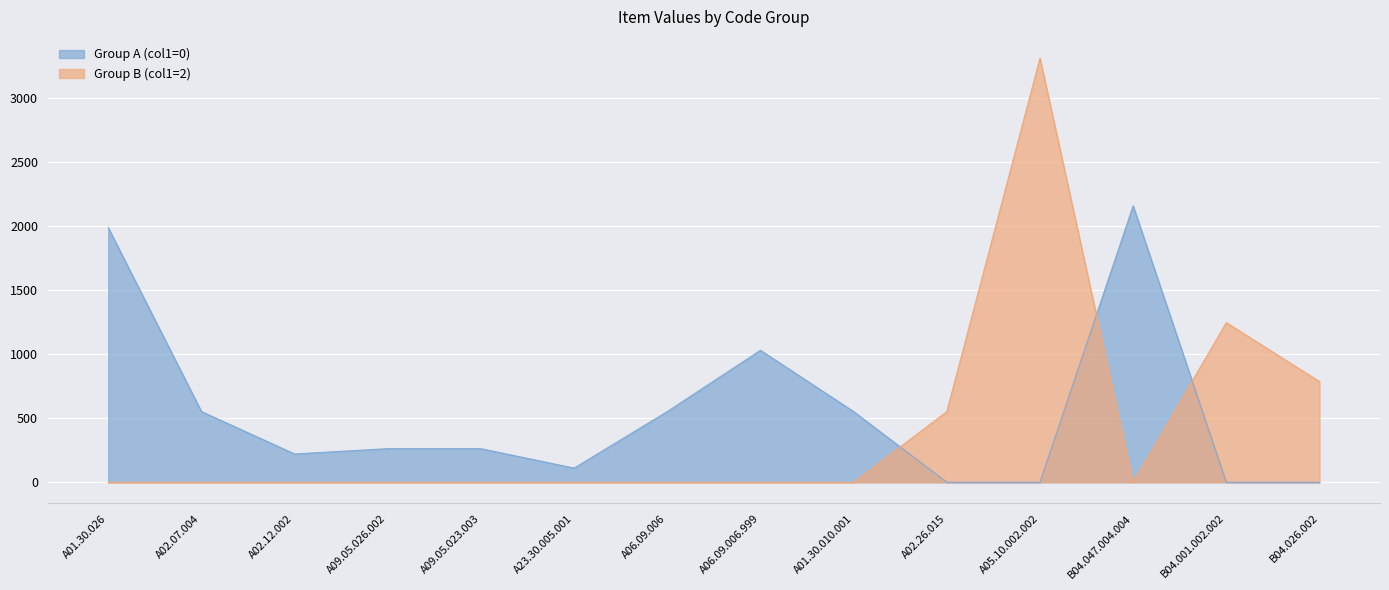

How many values in Group A (col1=0) are above zero?

10